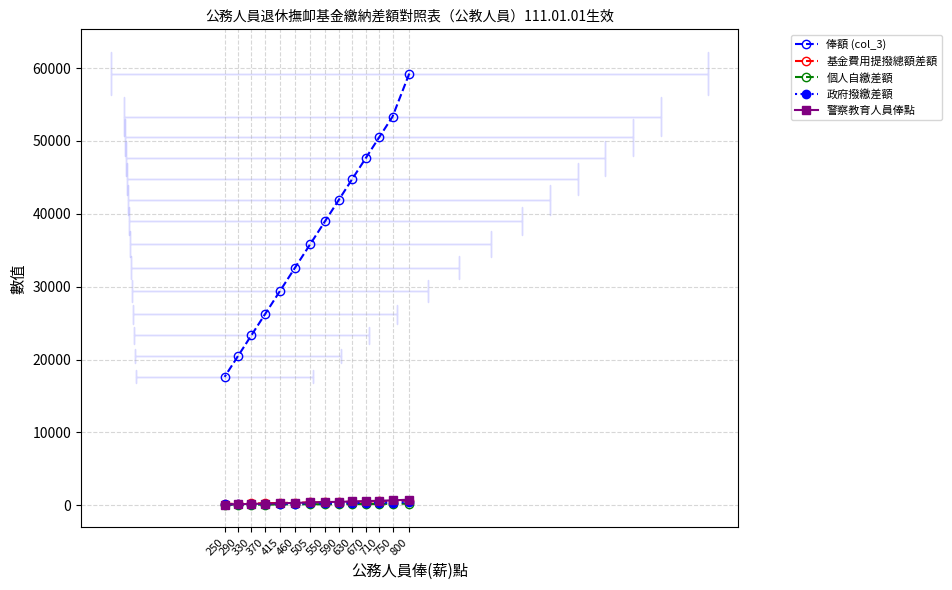

What are all the series names shown in the legend?

俸額 (col_3), 基金費用提撥總額差額, 個人自繳差額, 政府撥繳差額, 警察教育人員俸點